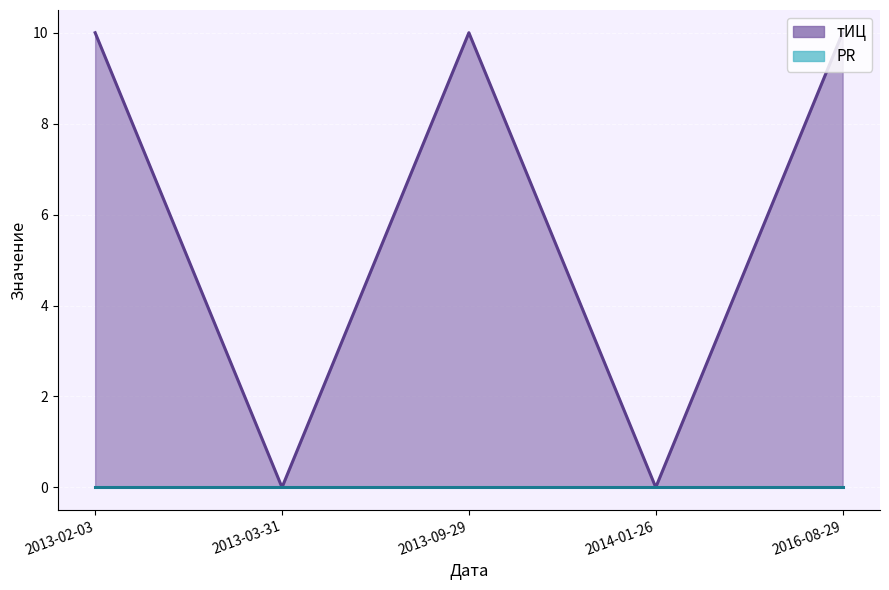

Which category has the lowest value across all series?

2013-03-31